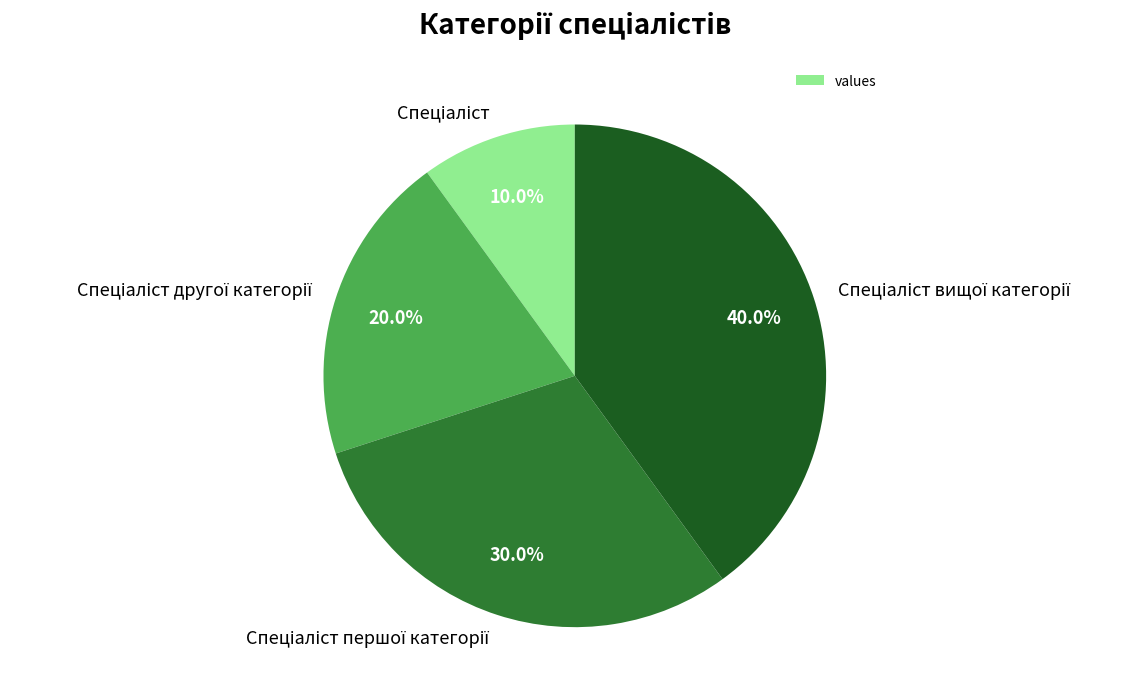

Count the number of slices in the pie.

4